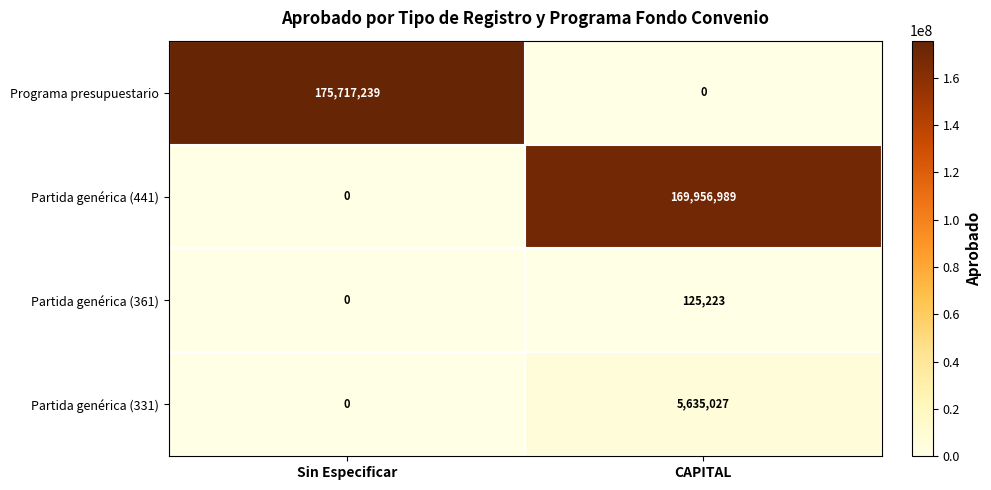

Between Sin Especificar and CAPITAL, which series saw the biggest shift?

Programa presupuestario